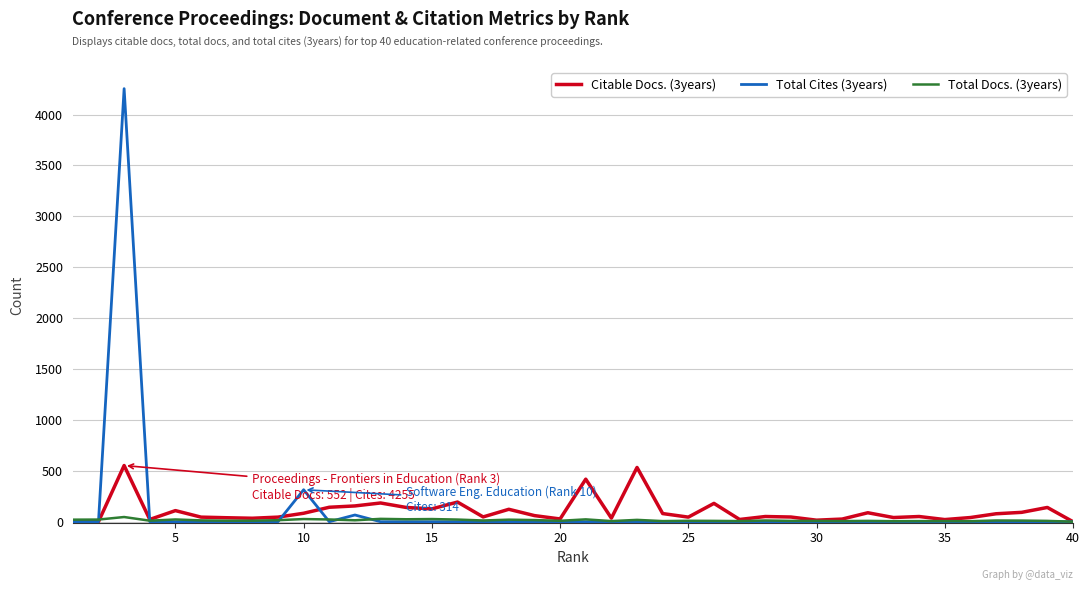

Rank the series by their maximum value, from lowest to highest.

Total Docs. (3years), Citable Docs. (3years), Total Cites (3years)